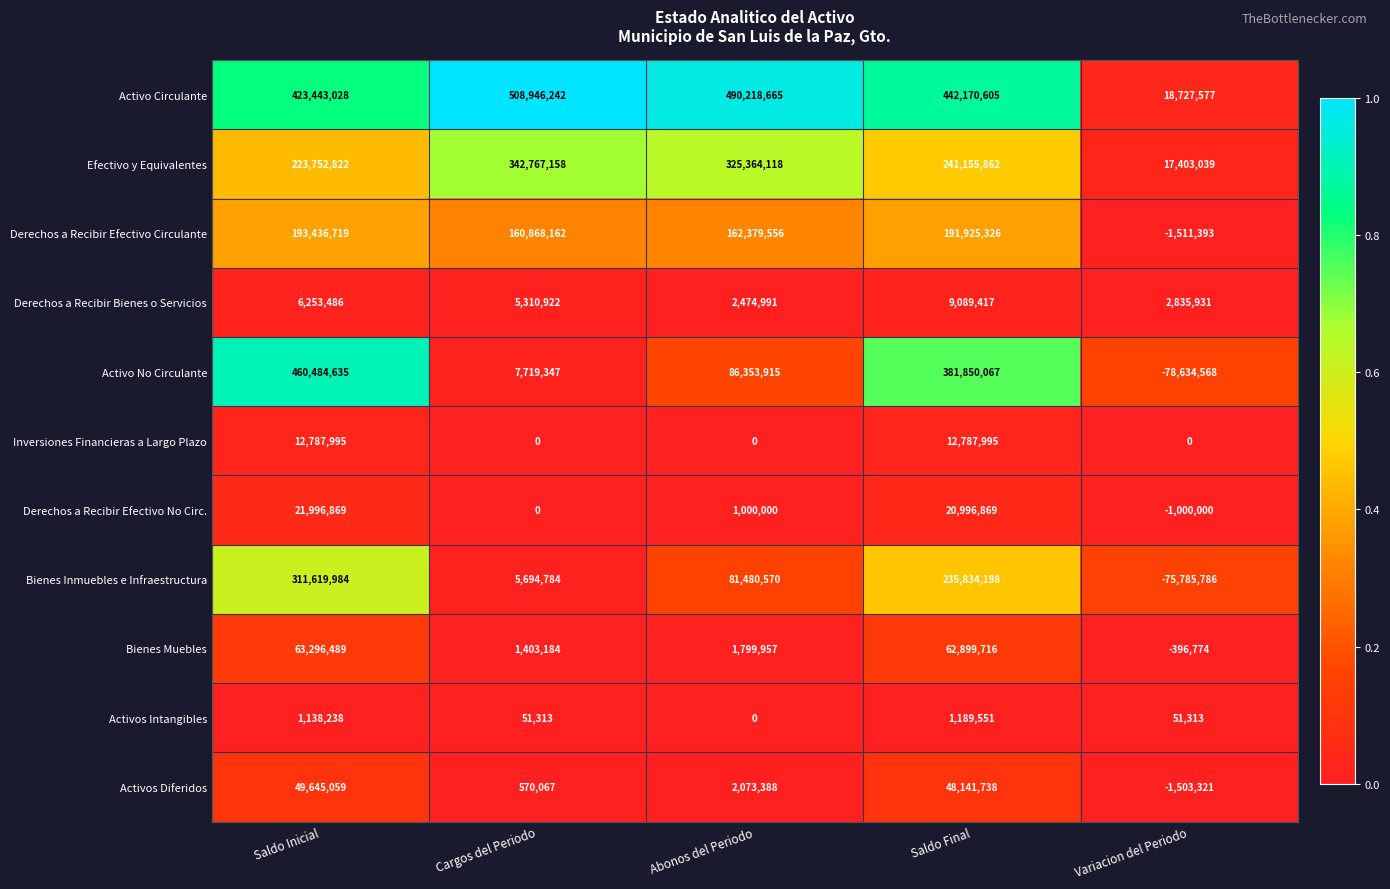

What is the average value of the Activo Circulante series?

376701223